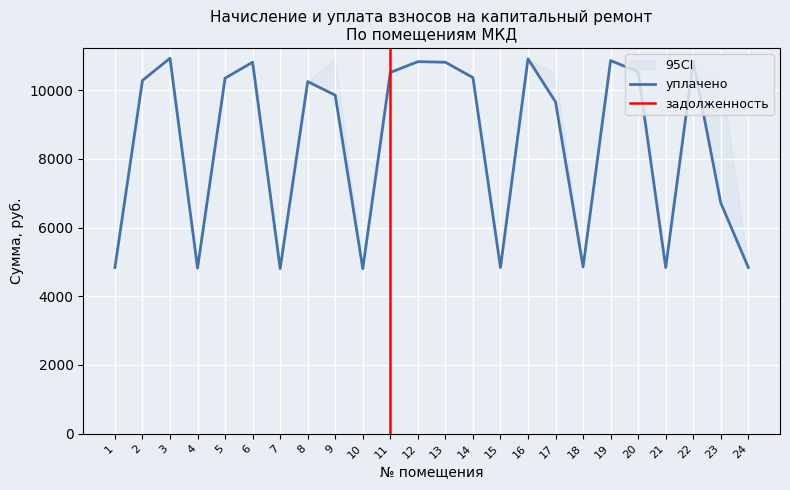

How many values in the задолженность series exceed 0?

4